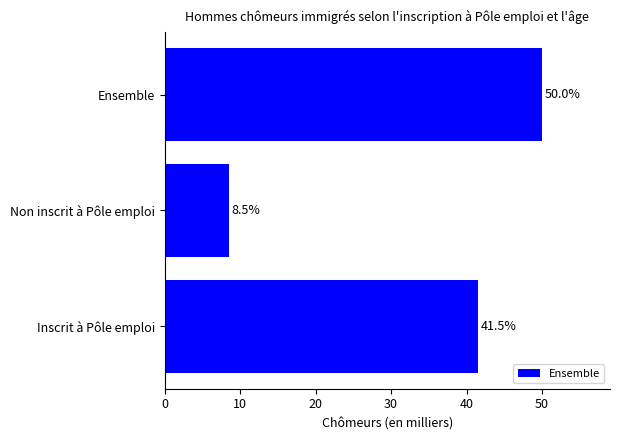

The value at Non inscrit à Pôle emploi is 8.5. True or false?

True